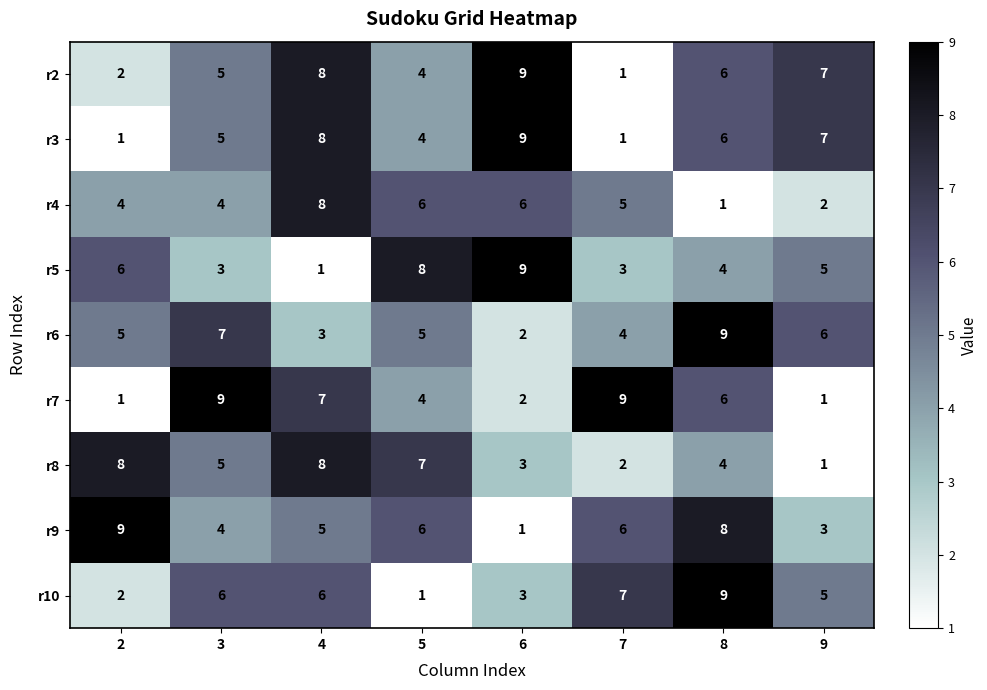

True or false: r3 has a value of 8 at 4.

True